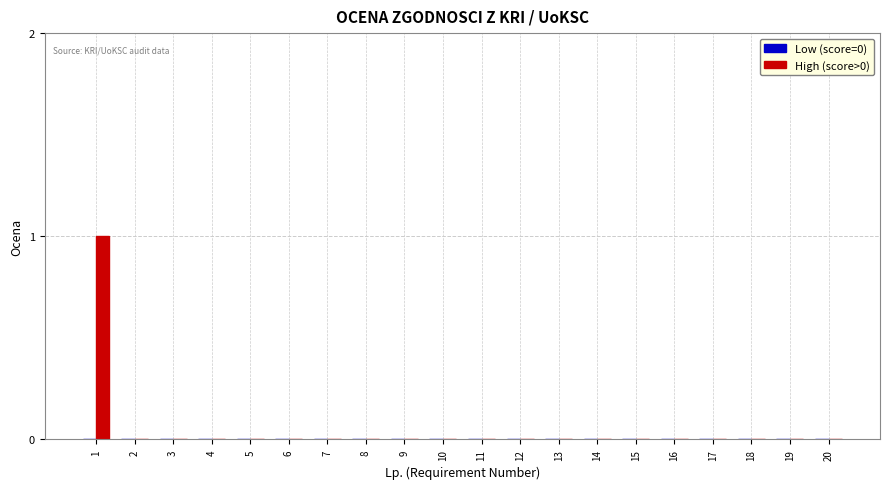

Does the chart contain stacked bars?

No